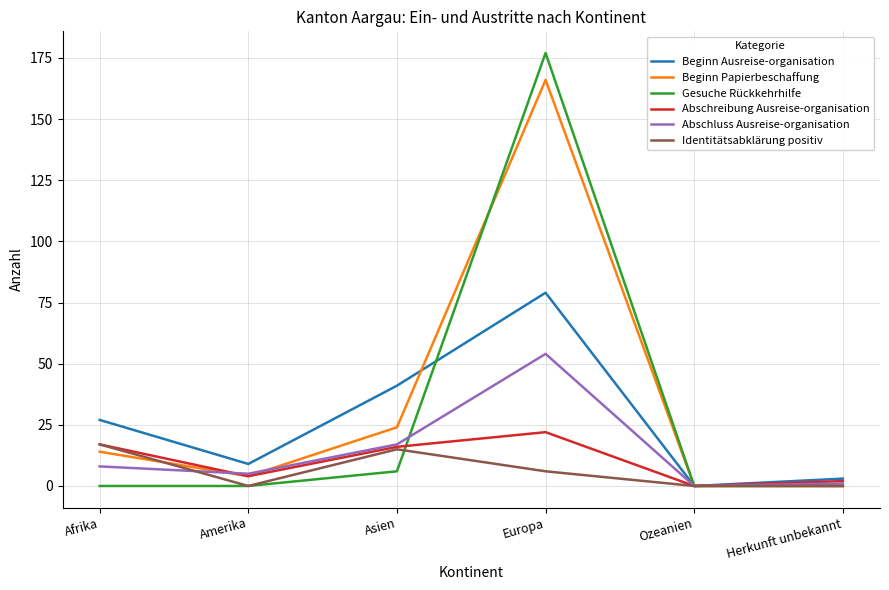

What is the maximum value for Beginn Ausreise-organisation?

79